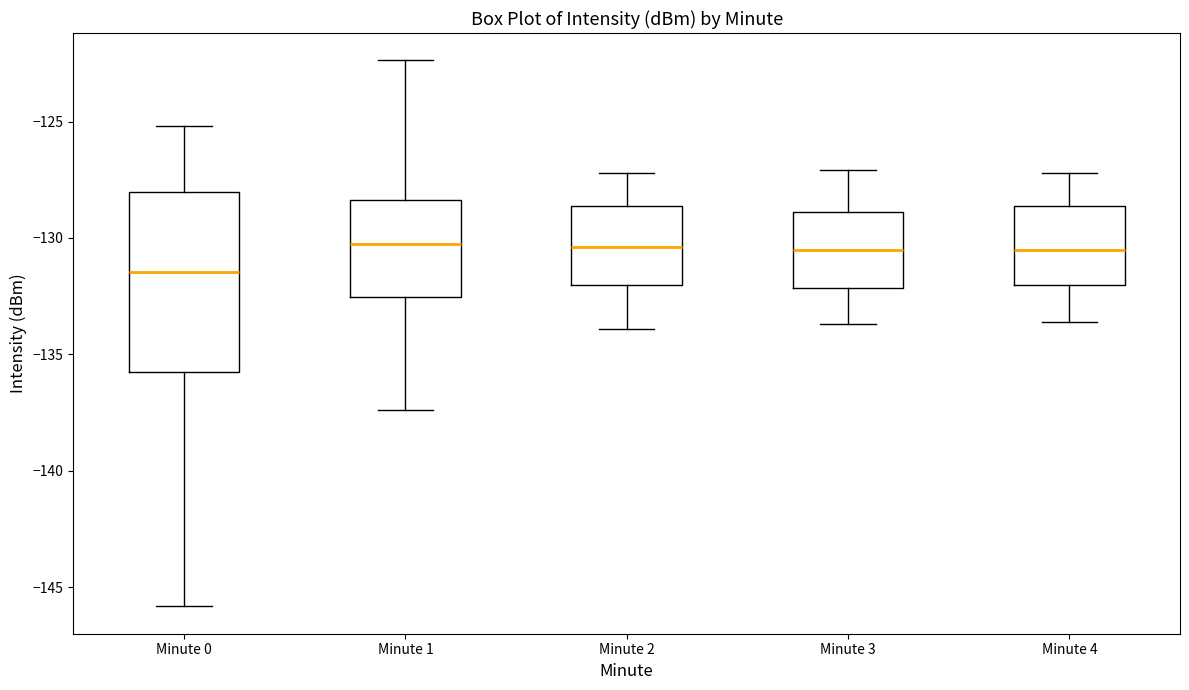

Where does the lower whisker of the box for Minute 2 end on the y-axis? The values are not printed on the chart, so give them approximately, as read against the axis.

-134.0